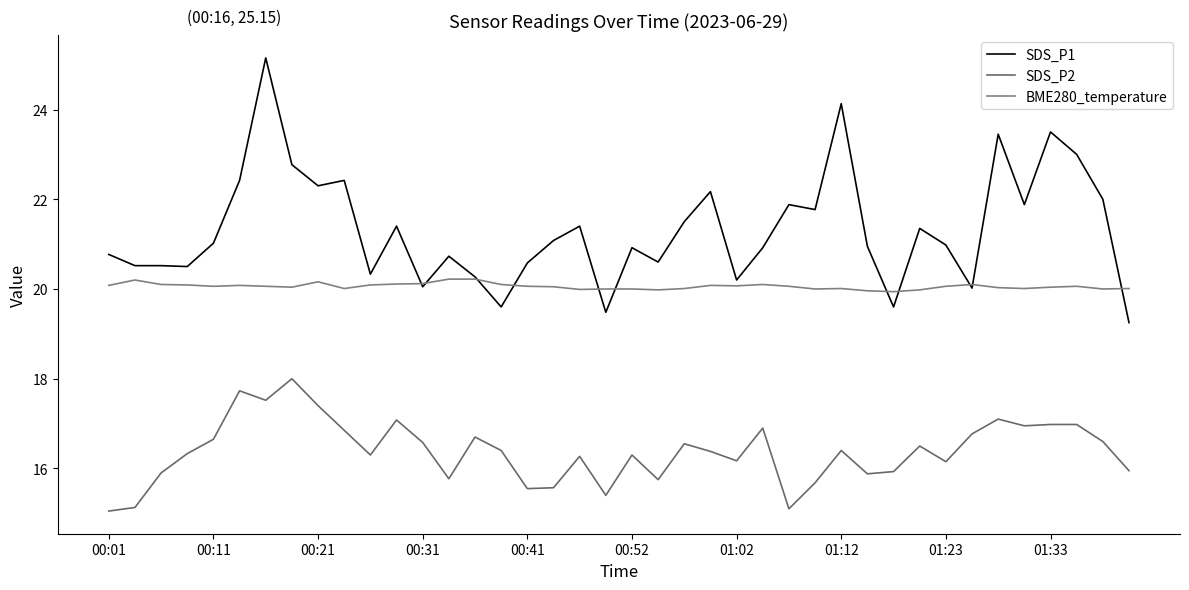

Does the chart have visible grid lines?

No